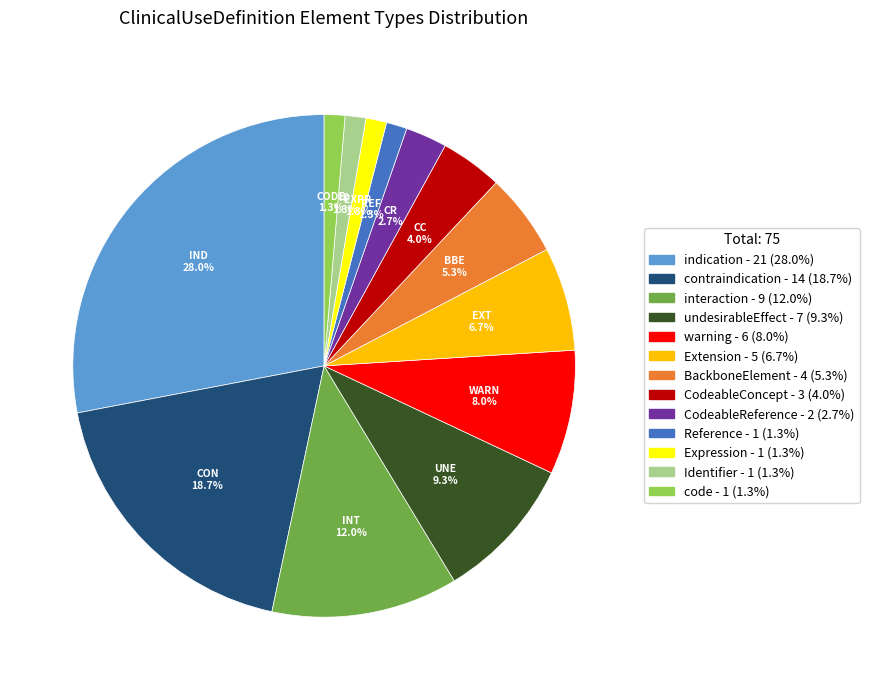

To the nearest percent, what is the difference between the largest and smallest slice percentages?

27%